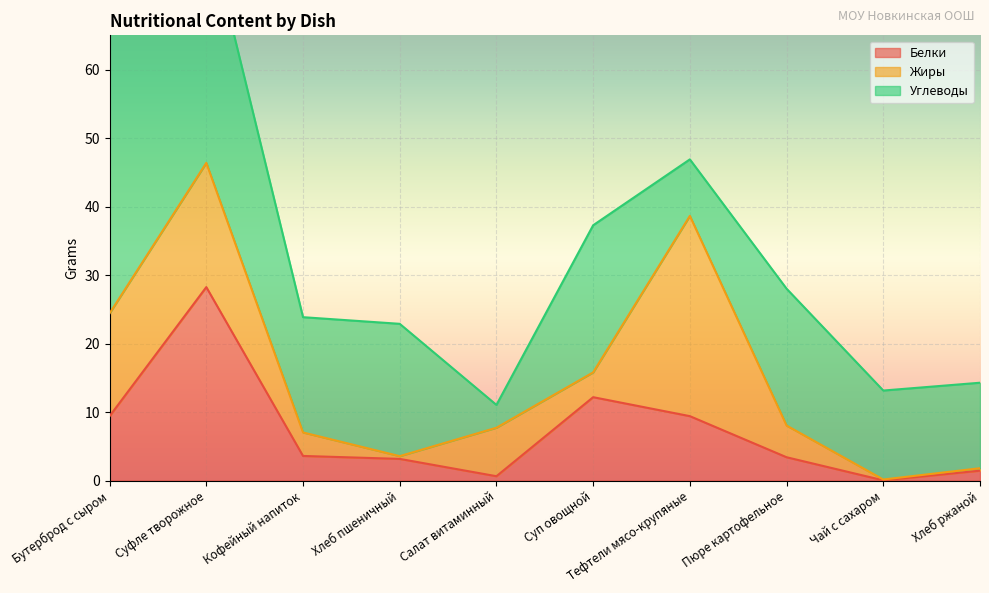

Which series has the largest total across all categories?

Углеводы